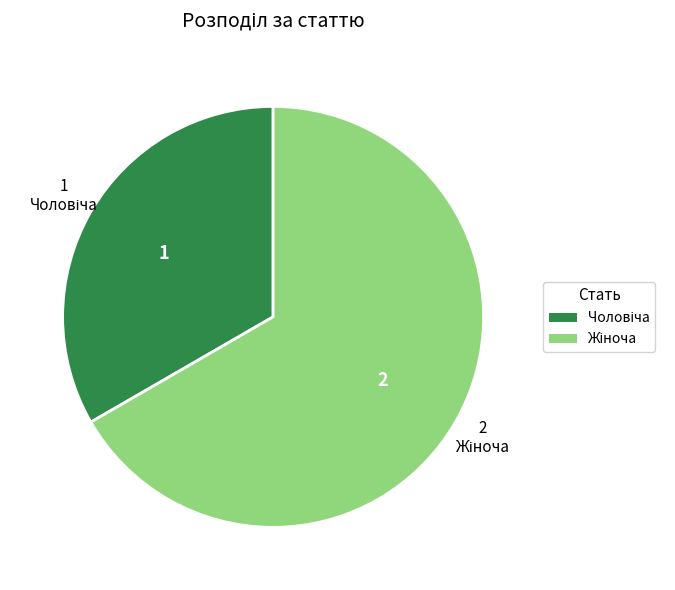

Does any single category account for the majority?

Yes